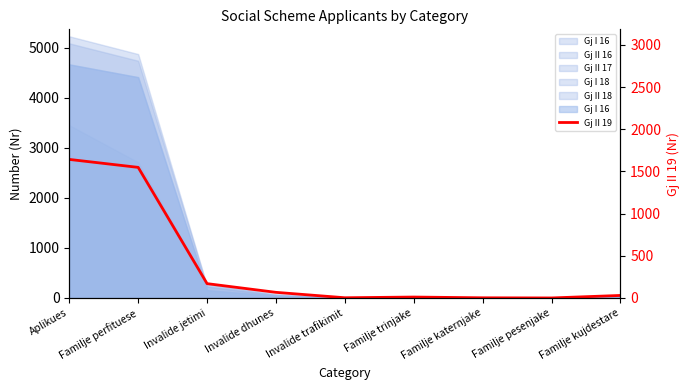

What is the approximate value at Invalide dhunes, to the nearest 50?

100